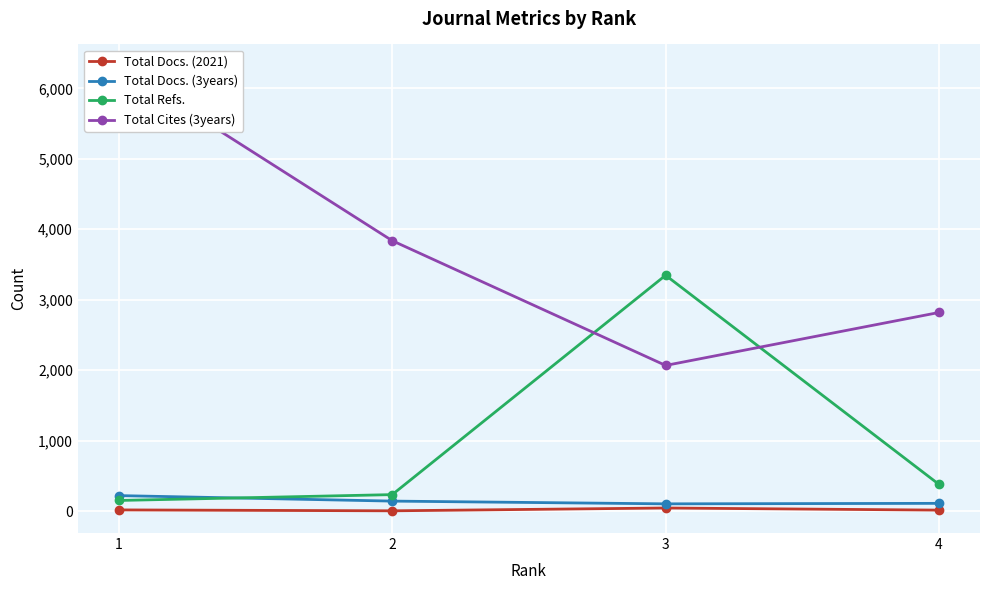

What is the average value of the Total Docs. (3years) series?

143